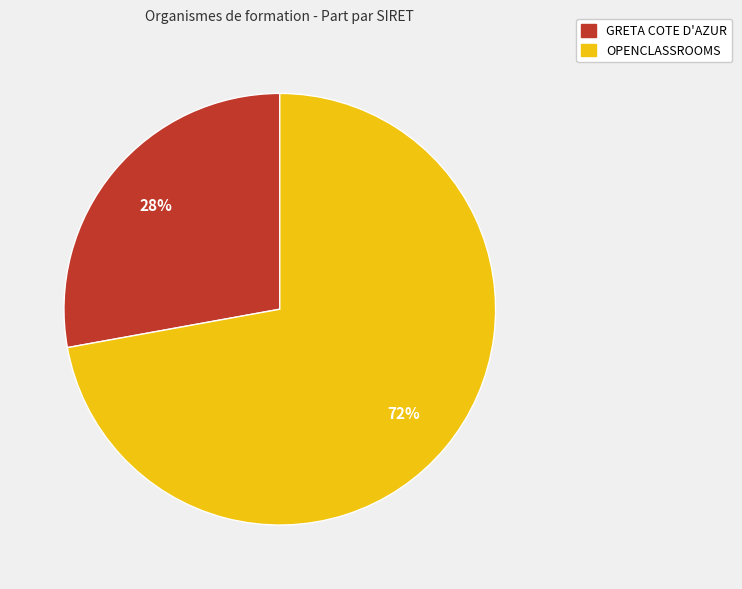

What is the smallest slice in the pie chart?

GRETA COTE D'AZUR